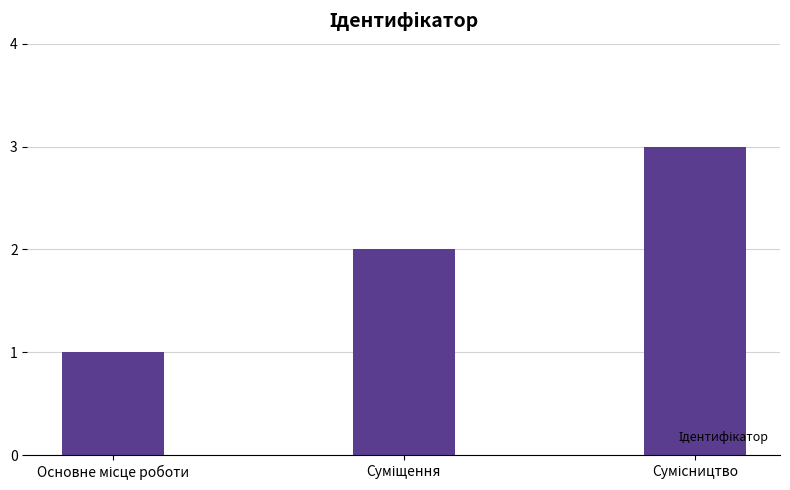

How many bars are there in total?

3